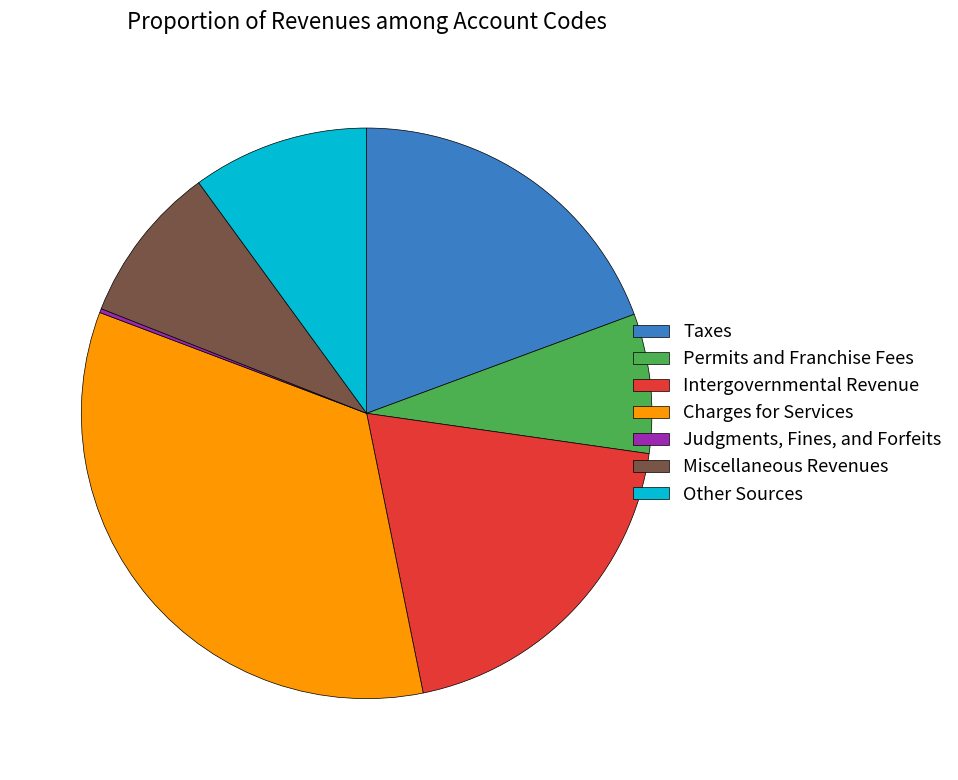

True or false: Intergovernmental Revenue accounts for 20% of the total.

True